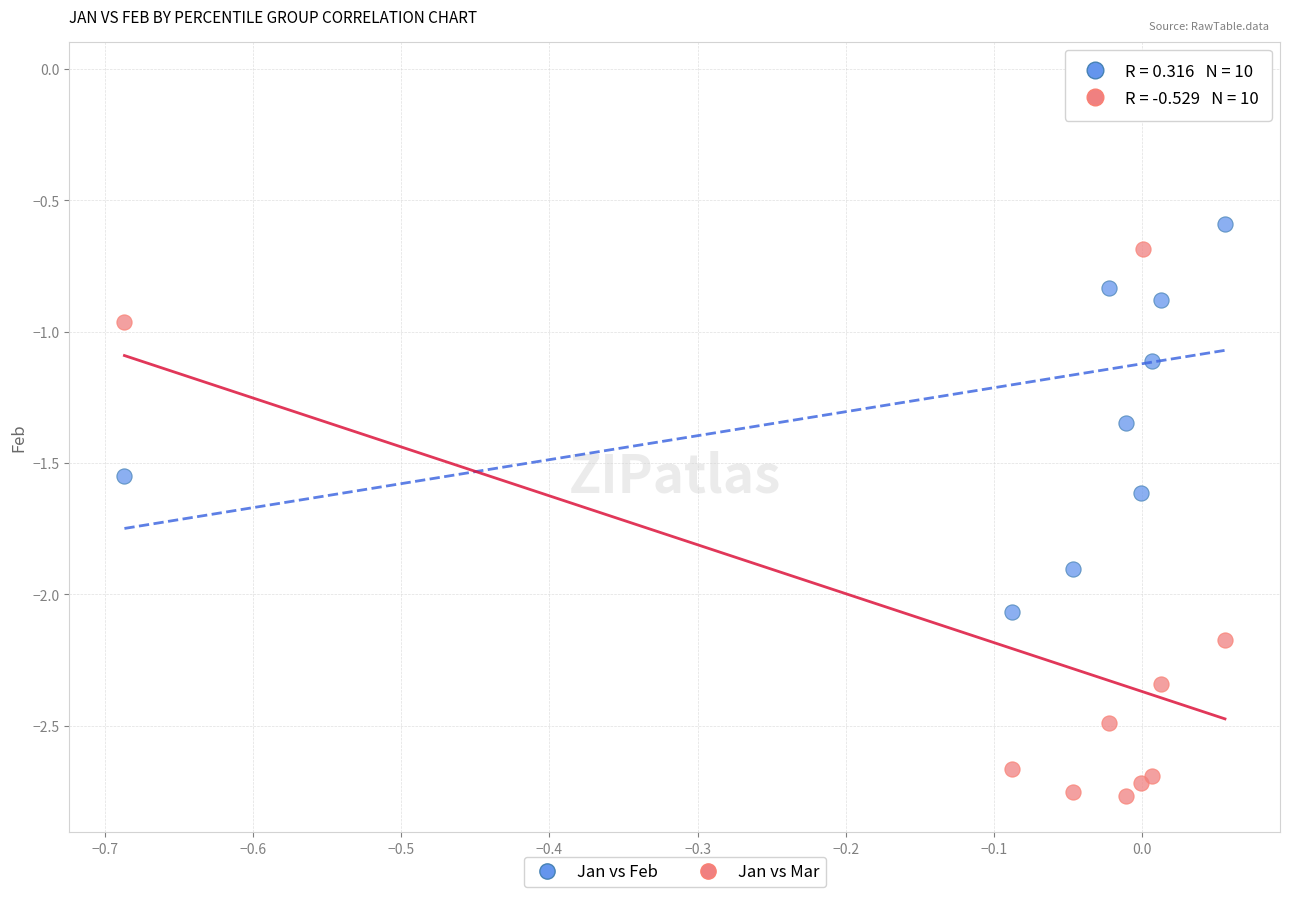

Which series contains the highest Y value?

Jan vs Feb